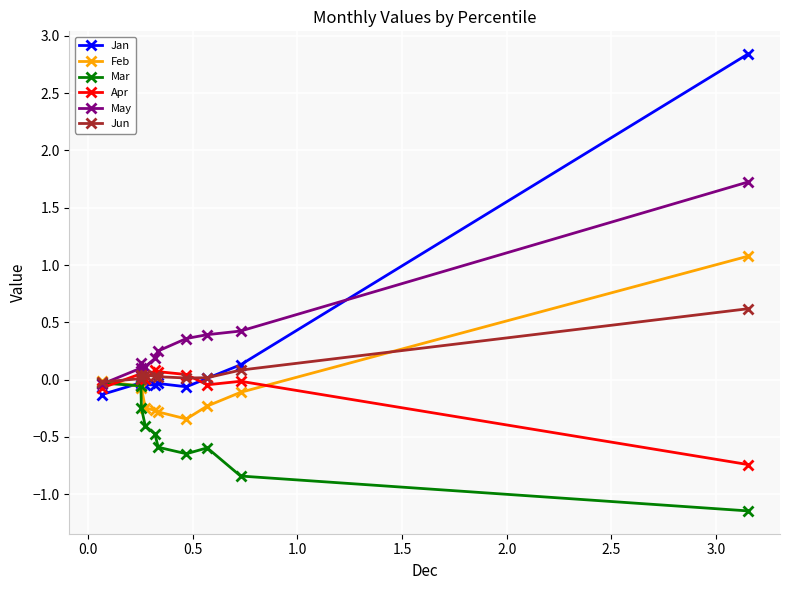

True or false: Mar and Jun cross at least once.

False